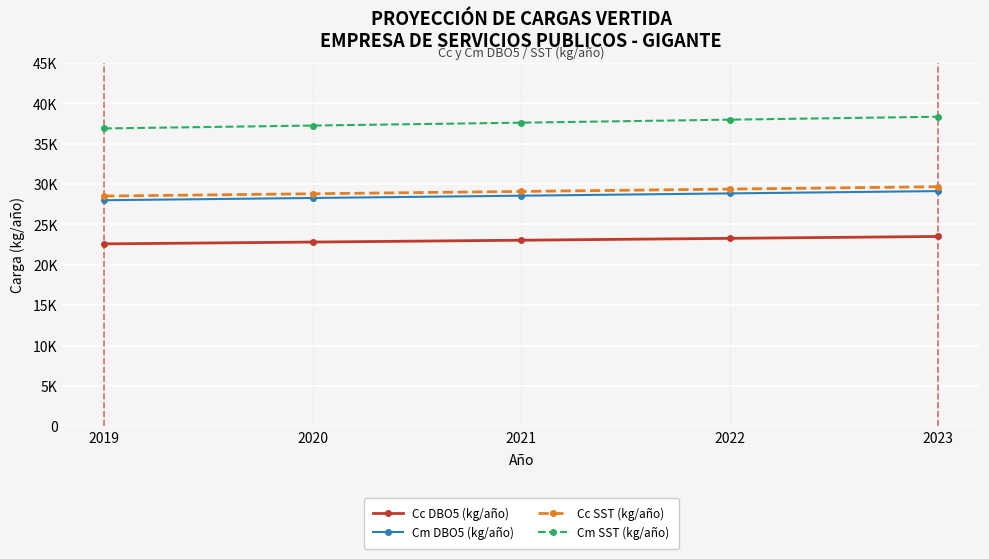

What is the value of the Cc DBO5 (kg/año) point at the 1st from the left?

22598.8